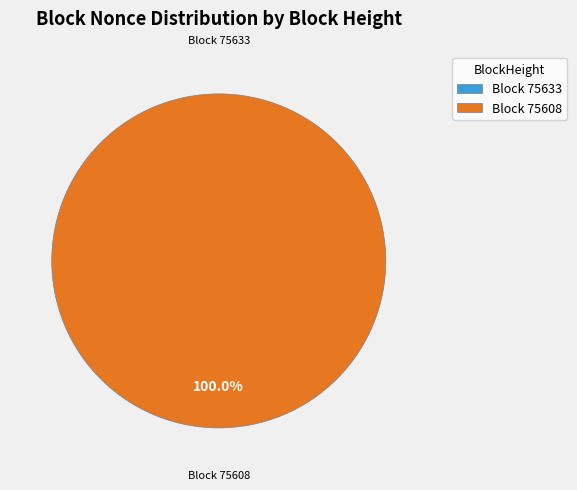

Is there a majority slice in this chart?

Yes